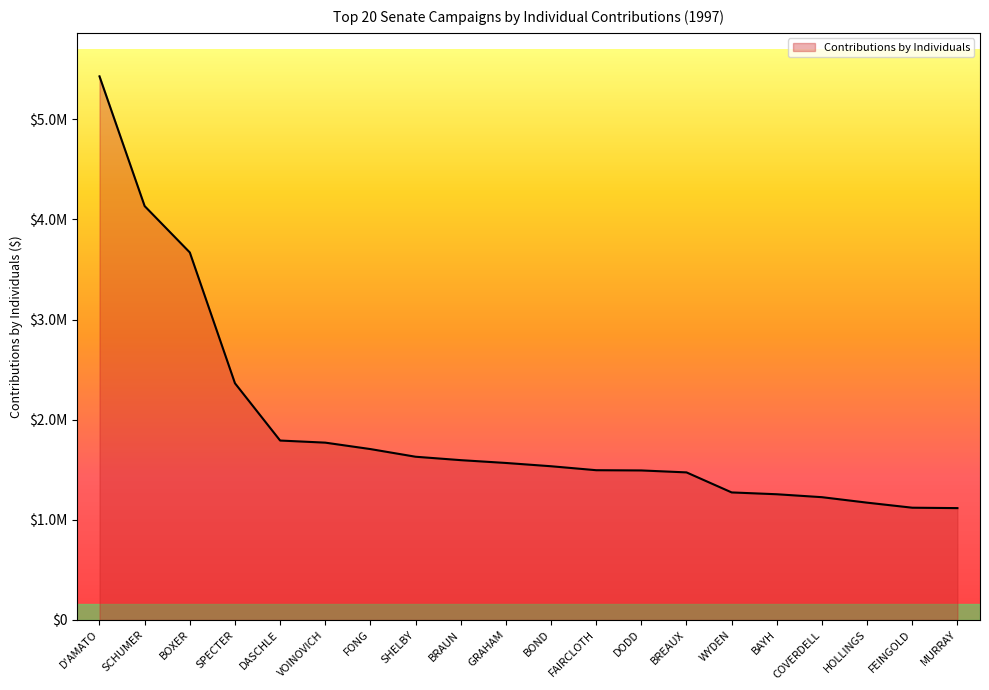

Rank the categories by value from highest to lowest.

D'AMATO, SCHUMER, BOXER, SPECTER, DASCHLE, VOINOVICH, FONG, SHELBY, BRAUN, GRAHAM, BOND, FAIRCLOTH, DODD, BREAUX, WYDEN, BAYH, COVERDELL, HOLLINGS, FEINGOLD, MURRAY